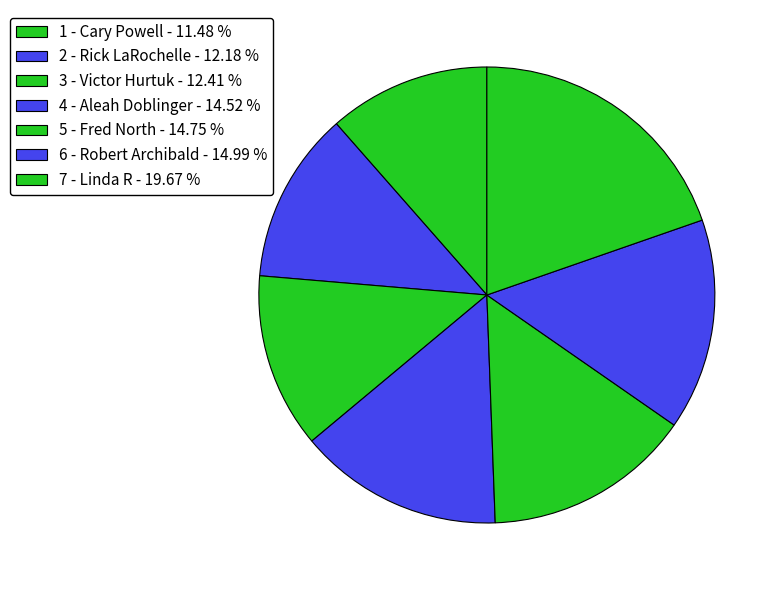

To the nearest percent, what percentage of the pie is 2 - Rick LaRochelle?

12%